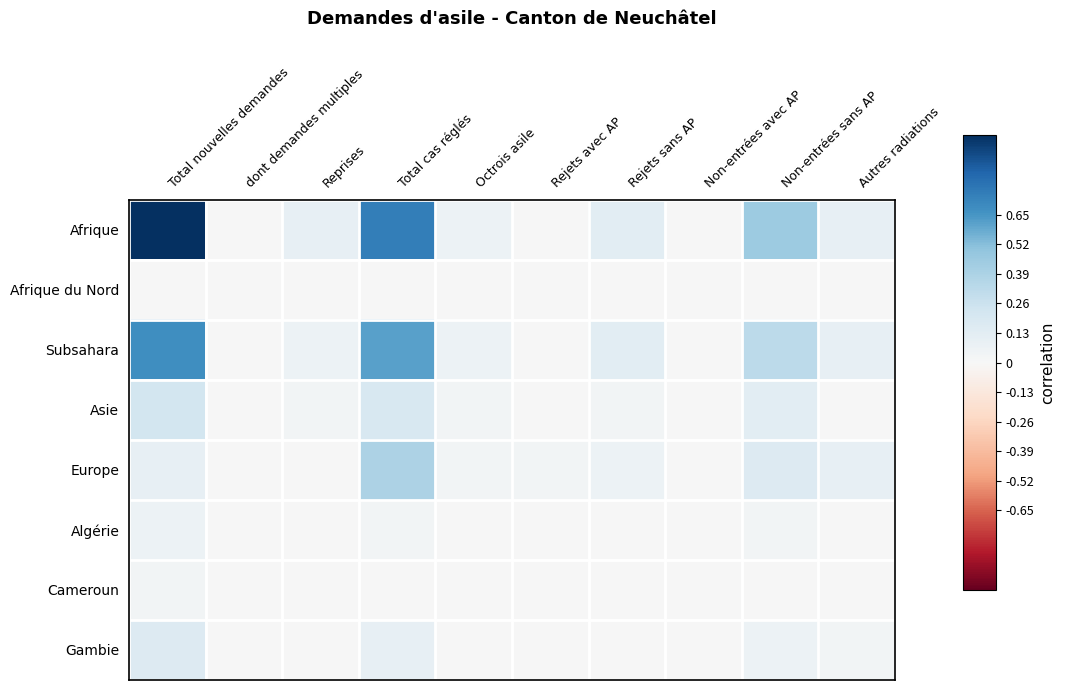

What is the difference between the highest and lowest values at Non-entrées sans AP?

0.5